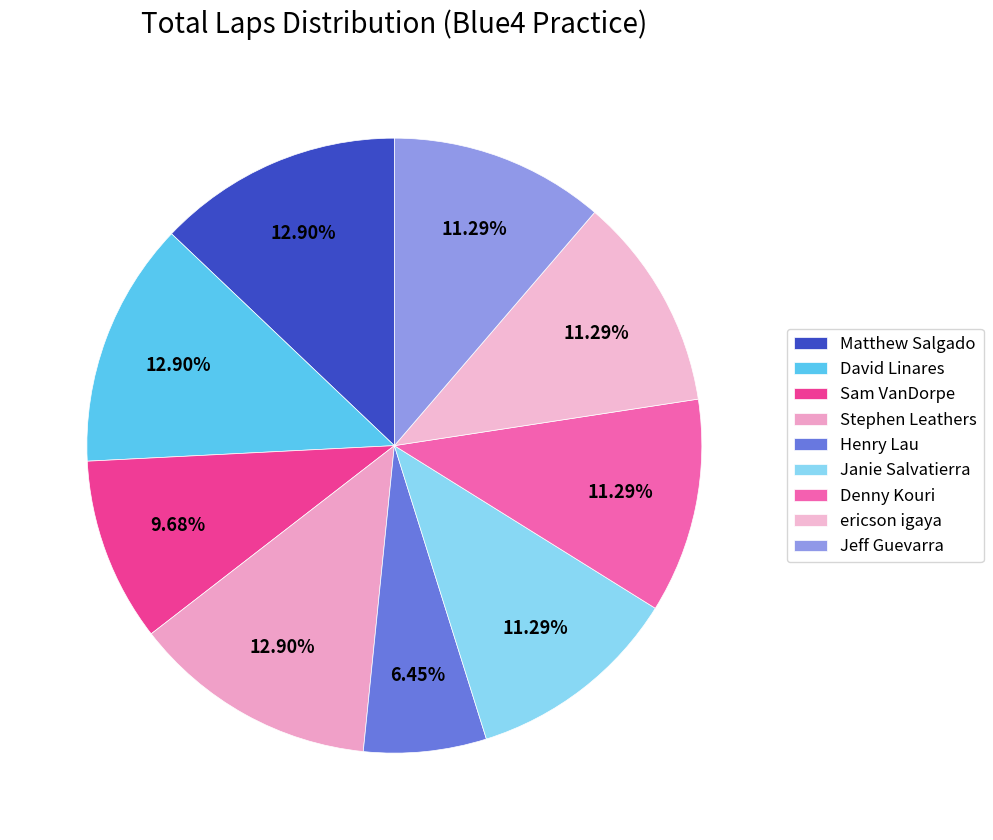

Rank the categories by value from highest to lowest.

Matthew Salgado, David Linares, Stephen Leathers, Janie Salvatierra, Denny Kouri, ericson igaya, Jeff Guevarra, Sam VanDorpe, Henry Lau